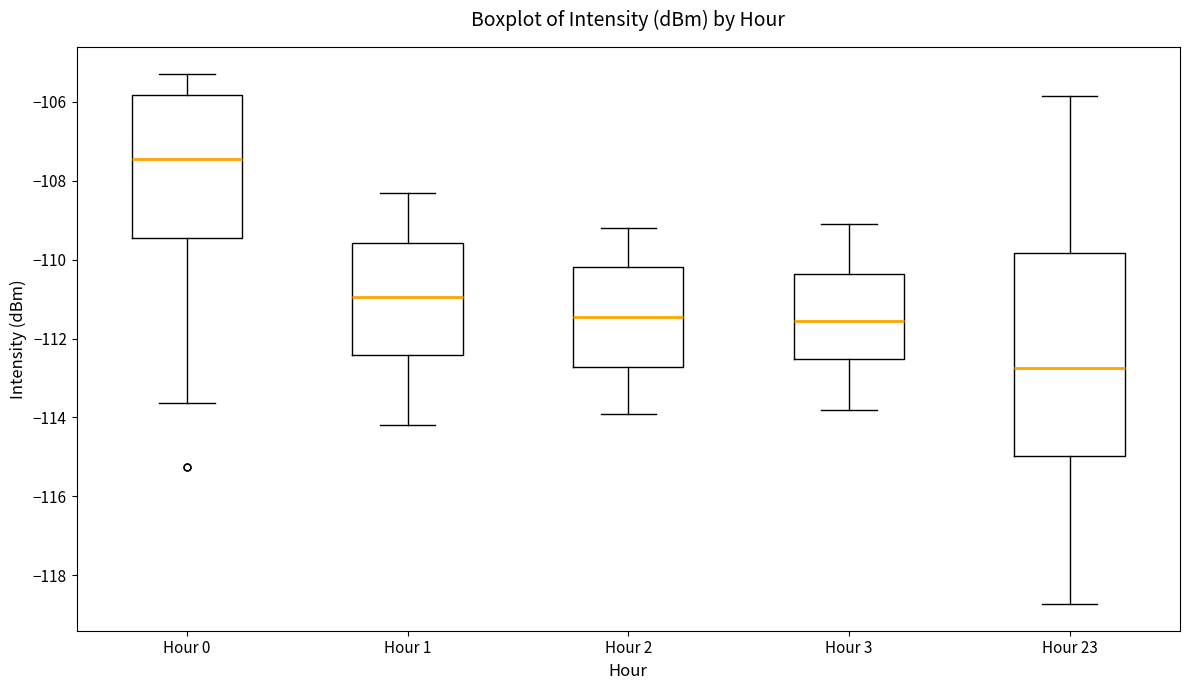

Reading left to right, transcribe this box plot: for each box, give where its median line is, the range the box spans, and where its two whiskers end, as read against the y-axis. The values are not printed on the chart, so give them approximately, as read against the axis.

Hour 0: median -107.4, box -109.4 to -105.8, whiskers -113.6 to -105.2
Hour 1: median -111.0, box -112.4 to -109.6, whiskers -114.2 to -108.2
Hour 2: median -111.4, box -112.8 to -110.2, whiskers -113.8 to -109.2
Hour 3: median -111.6, box -112.6 to -110.4, whiskers -113.8 to -109.0
Hour 23: median -112.8, box -115.0 to -109.8, whiskers -118.8 to -105.8